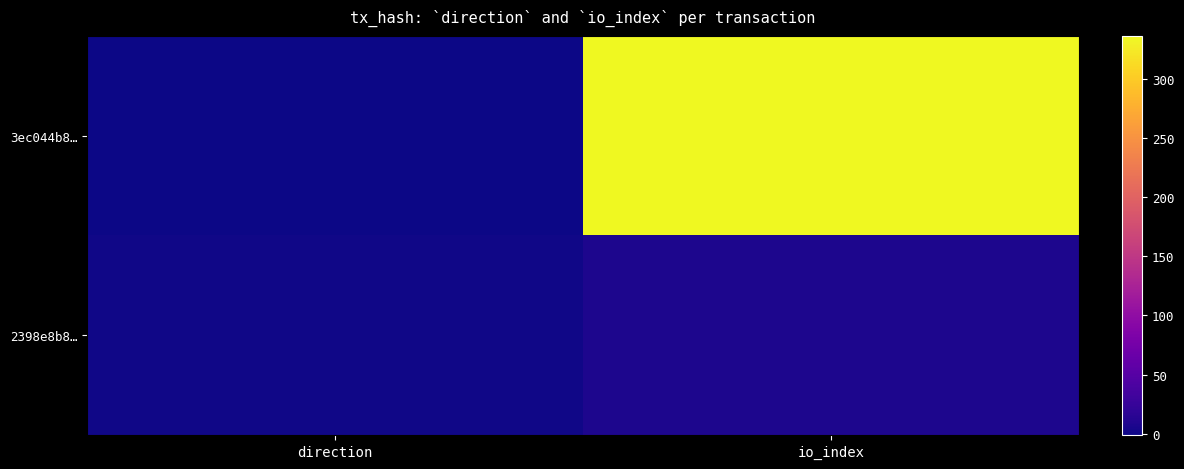

What is the greatest value displayed?

336